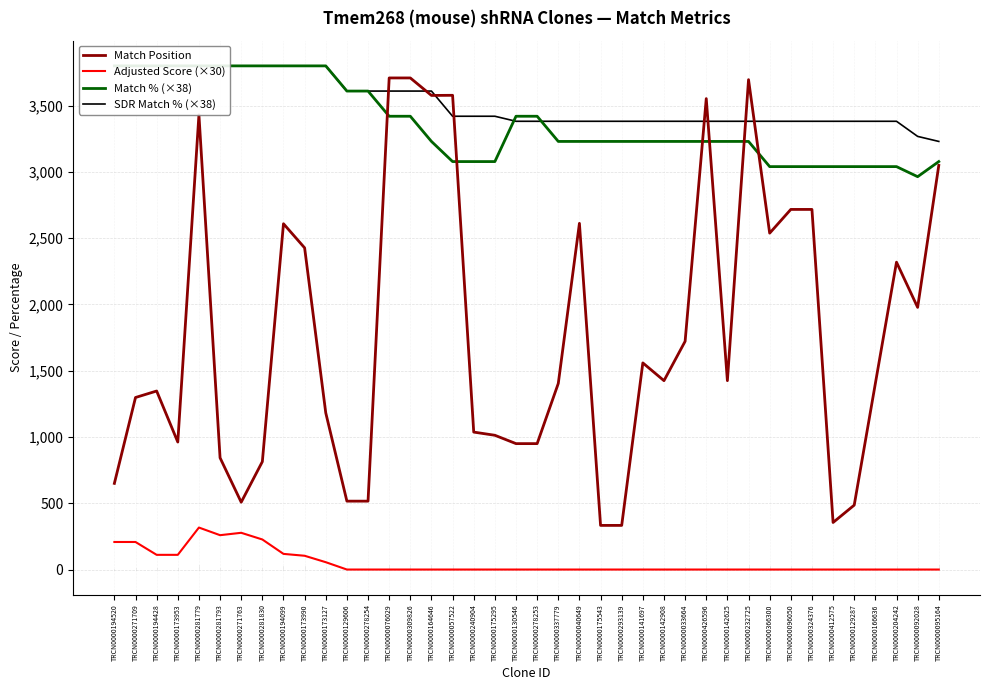

At TRCN0000337779, list the series in order from smallest to largest.

Adjusted Score (×30), Match Position, Match % (×38), SDR Match % (×38)